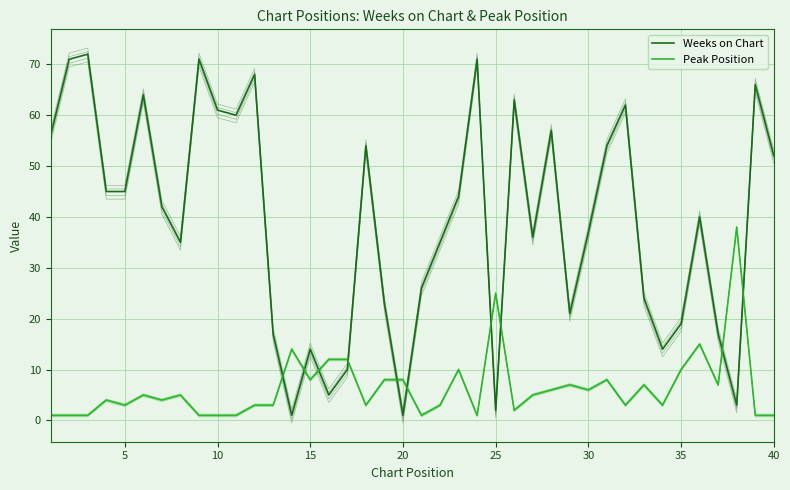

True or false: Weeks on Chart has a value of 14 at 34.

True